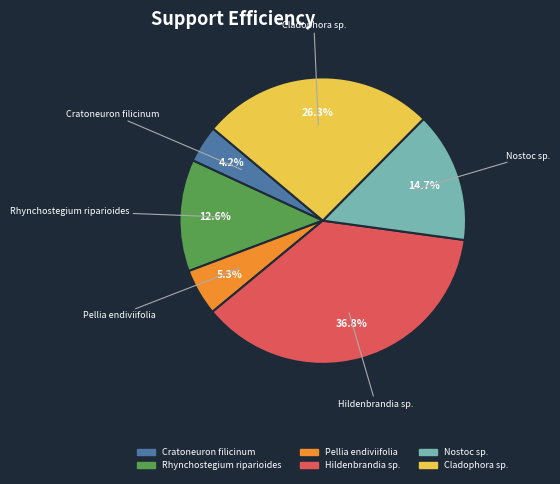

To the nearest percent, what portion does Cratoneuron filicinum represent?

4%